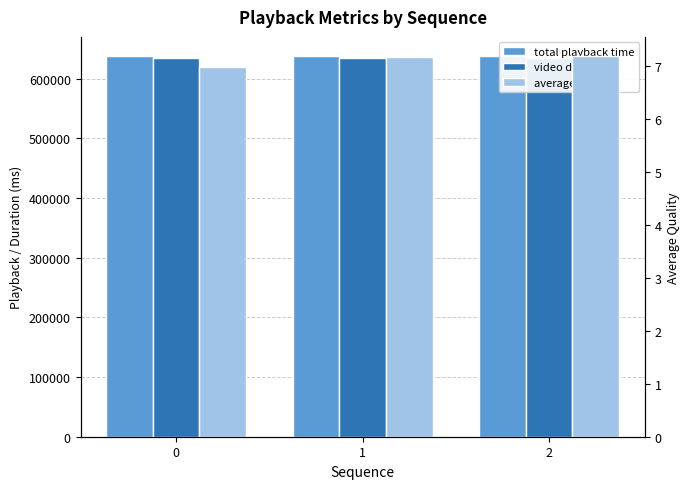

List the series in order of their peak value, lowest first.

average quality, video duration, total playback time